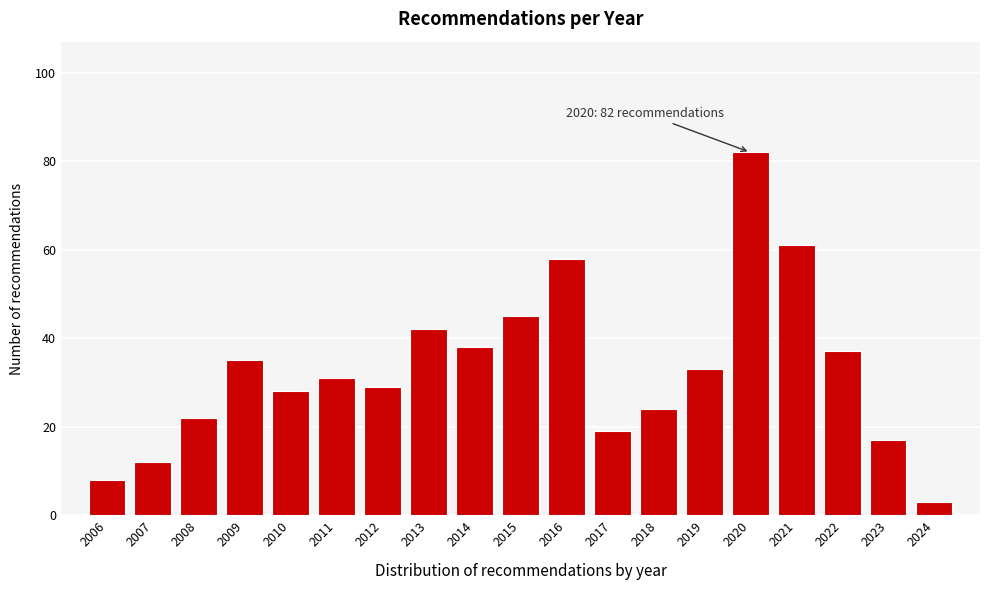

Reading right to left, transcribe all the data shown in this chart.

2024=3	2023=17	2022=37	2021=61	2020=82	2019=33	2018=24	2017=19	2016=58	2015=45	2014=38	2013=42	2012=29	2011=31	2010=28	2009=35	2008=22	2007=12	2006=8